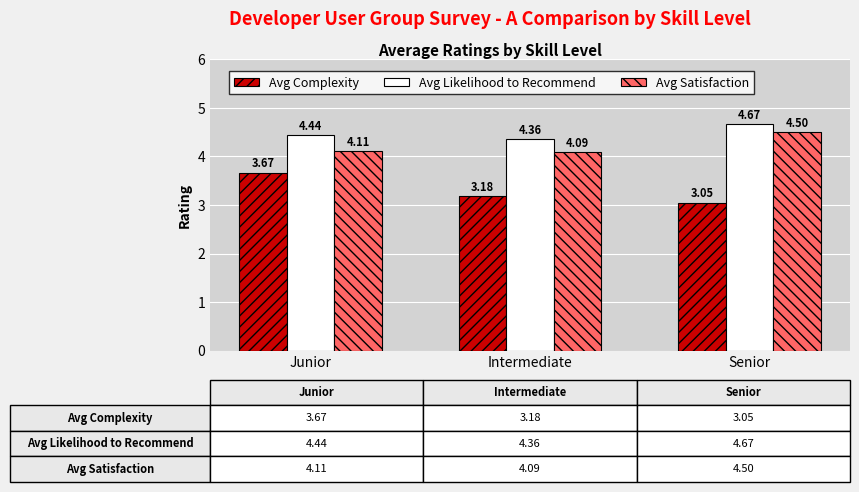

What is the label of the 1st bar from the right?

Senior